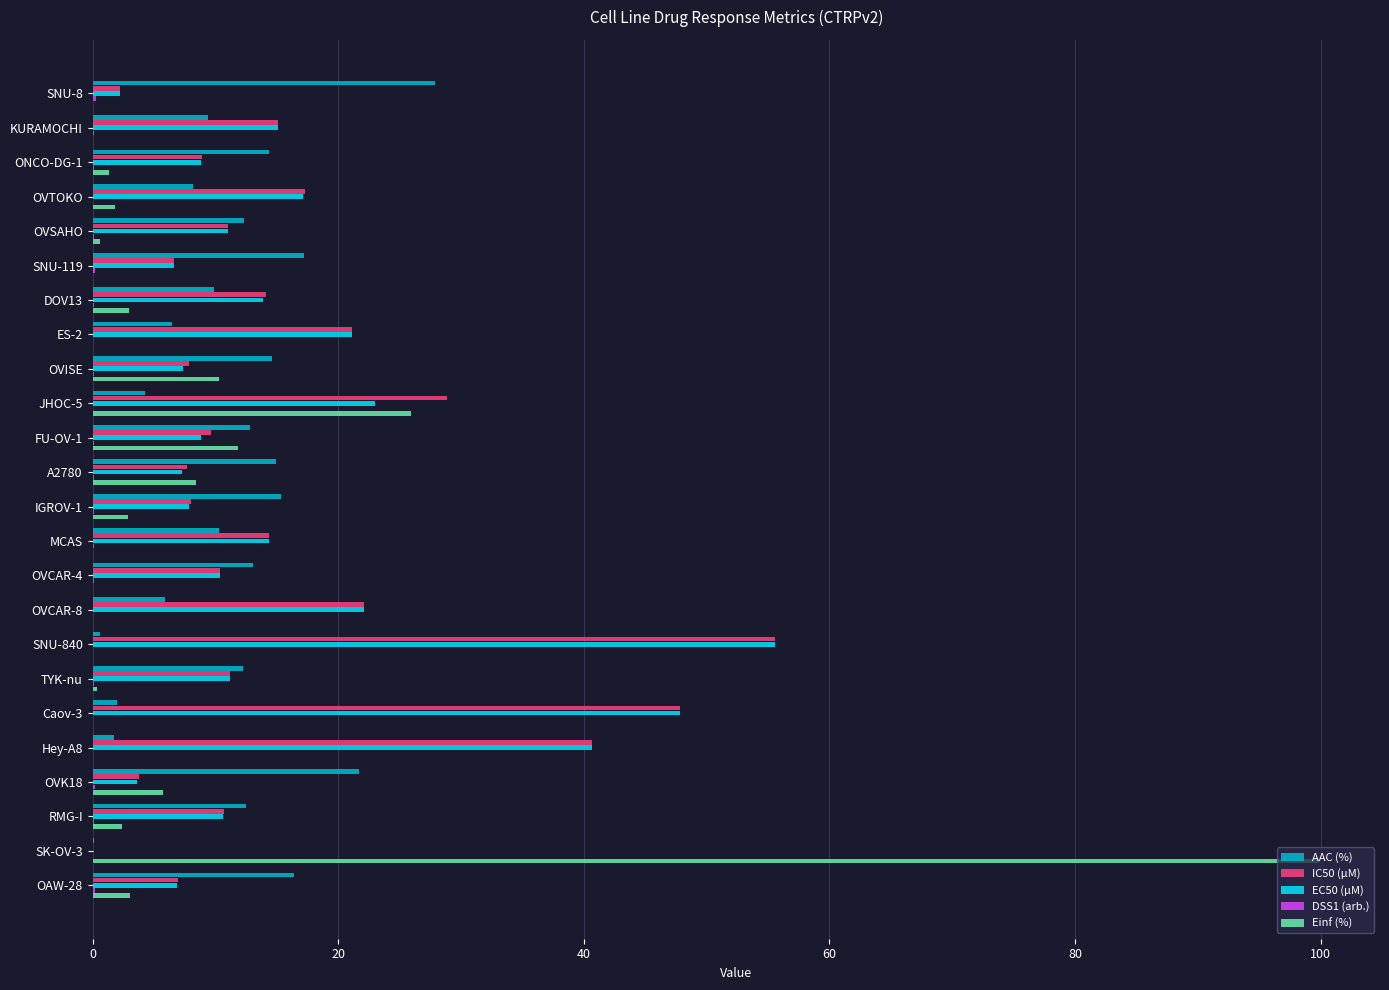

How many series are shown in this chart?

5